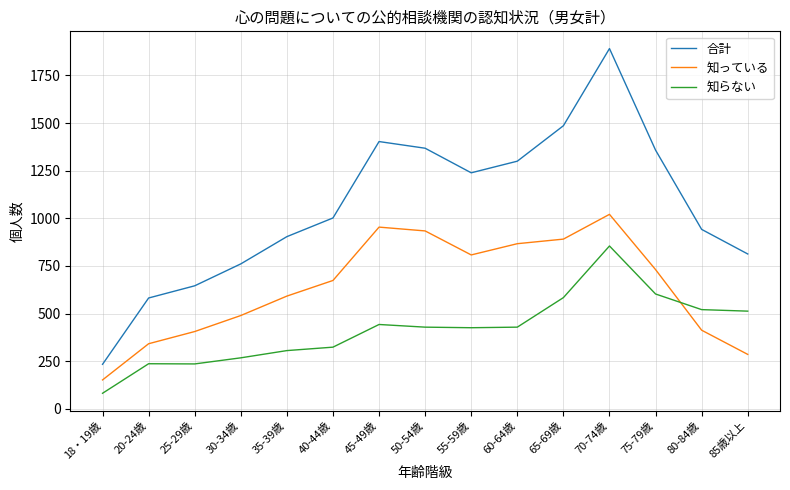

Which series has the largest range (max minus min)?

合計